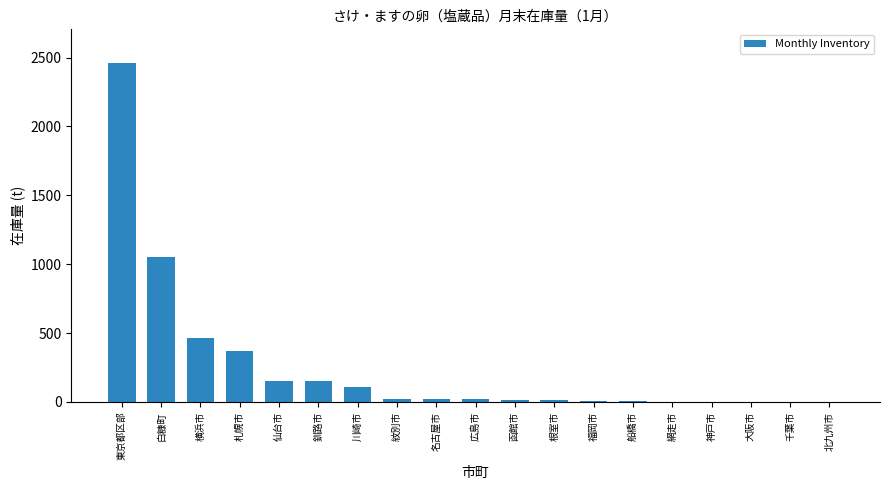

What is the sum of all values?

4871